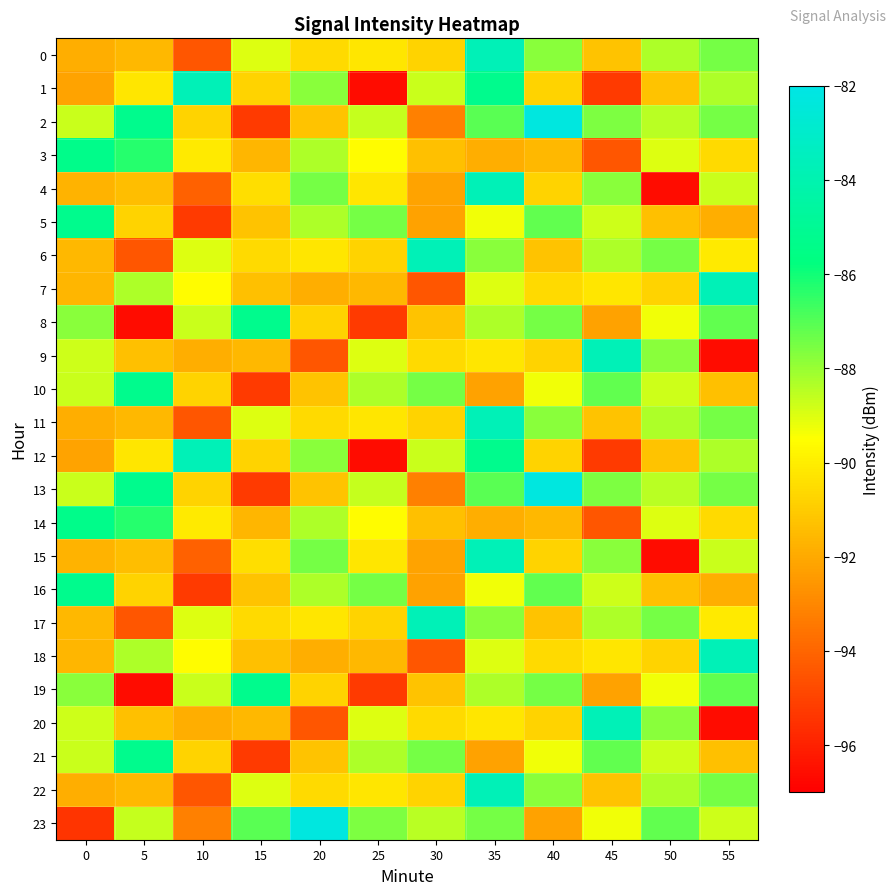

Reading right to left, extract all data points from this chart.

0: 55=-87.5	50=-88.3	45=-91.2	40=-87.8	35=-83.7	30=-90.7	25=-90.2	20=-90.6	15=-89.0	10=-94.4	5=-91.6	0=-91.9
1: 55=-88.3	50=-91.2	45=-95.3	40=-90.8	35=-85.2	30=-88.7	25=-96.6	20=-87.8	15=-90.7	10=-83.7	5=-90.2	0=-92.2
2: 55=-87.5	50=-88.5	45=-87.6	40=-82.3	35=-87.1	30=-93.2	25=-88.6	20=-91.2	15=-95.3	10=-90.8	5=-85.2	0=-88.7
3: 55=-90.6	50=-89.0	45=-94.4	40=-91.6	35=-91.9	30=-91.3	25=-89.6	20=-88.3	15=-91.7	10=-90.1	5=-86.3	0=-85.4
4: 55=-88.7	50=-96.6	45=-87.8	40=-90.7	35=-83.7	30=-92.2	25=-90.2	20=-87.5	15=-90.5	10=-94.1	5=-91.4	0=-91.7
5: 55=-91.9	50=-91.3	45=-88.8	40=-87.2	35=-89.3	30=-92.2	25=-87.5	20=-88.3	15=-91.2	10=-95.3	5=-90.8	0=-85.2
6: 55=-90.1	50=-87.5	45=-88.3	40=-91.2	35=-87.8	30=-83.7	25=-90.7	20=-90.2	15=-90.6	10=-89.0	5=-94.4	0=-91.6
7: 55=-83.7	50=-90.7	45=-90.2	40=-90.6	35=-89.0	30=-94.4	25=-91.6	20=-91.9	15=-91.3	10=-89.6	5=-88.3	0=-91.7
8: 55=-87.2	50=-89.3	45=-92.2	40=-87.5	35=-88.3	30=-91.2	25=-95.3	20=-90.8	15=-85.2	10=-88.7	5=-96.6	0=-87.8
9: 55=-96.6	50=-87.8	45=-83.7	40=-90.7	35=-90.2	30=-90.6	25=-89.0	20=-94.4	15=-91.6	10=-91.9	5=-91.3	0=-88.8
10: 55=-91.3	50=-88.8	45=-87.2	40=-89.3	35=-92.2	30=-87.5	25=-88.3	20=-91.2	15=-95.3	10=-90.8	5=-85.2	0=-88.7
11: 55=-87.5	50=-88.3	45=-91.2	40=-87.8	35=-83.7	30=-90.7	25=-90.2	20=-90.6	15=-89.0	10=-94.4	5=-91.6	0=-91.9
12: 55=-88.3	50=-91.2	45=-95.3	40=-90.8	35=-85.2	30=-88.7	25=-96.6	20=-87.8	15=-90.7	10=-83.7	5=-90.2	0=-92.2
13: 55=-87.5	50=-88.5	45=-87.6	40=-82.3	35=-87.1	30=-93.2	25=-88.6	20=-91.2	15=-95.3	10=-90.8	5=-85.2	0=-88.7
14: 55=-90.6	50=-89.0	45=-94.4	40=-91.6	35=-91.9	30=-91.3	25=-89.6	20=-88.3	15=-91.7	10=-90.1	5=-86.3	0=-85.4
15: 55=-88.7	50=-96.6	45=-87.8	40=-90.7	35=-83.7	30=-92.2	25=-90.2	20=-87.5	15=-90.5	10=-94.1	5=-91.4	0=-91.7
16: 55=-91.9	50=-91.3	45=-88.8	40=-87.2	35=-89.3	30=-92.2	25=-87.5	20=-88.3	15=-91.2	10=-95.3	5=-90.8	0=-85.2
17: 55=-90.1	50=-87.5	45=-88.3	40=-91.2	35=-87.8	30=-83.7	25=-90.7	20=-90.2	15=-90.6	10=-89.0	5=-94.4	0=-91.6
18: 55=-83.7	50=-90.7	45=-90.2	40=-90.6	35=-89.0	30=-94.4	25=-91.6	20=-91.9	15=-91.3	10=-89.6	5=-88.3	0=-91.7
19: 55=-87.2	50=-89.3	45=-92.2	40=-87.5	35=-88.3	30=-91.2	25=-95.3	20=-90.8	15=-85.2	10=-88.7	5=-96.6	0=-87.8
20: 55=-96.6	50=-87.8	45=-83.7	40=-90.7	35=-90.2	30=-90.6	25=-89.0	20=-94.4	15=-91.6	10=-91.9	5=-91.3	0=-88.8
21: 55=-91.3	50=-88.8	45=-87.2	40=-89.3	35=-92.2	30=-87.5	25=-88.3	20=-91.2	15=-95.3	10=-90.8	5=-85.2	0=-88.7
22: 55=-87.5	50=-88.3	45=-91.2	40=-87.8	35=-83.7	30=-90.7	25=-90.2	20=-90.6	15=-89.0	10=-94.4	5=-91.6	0=-91.9
23: 55=-88.8	50=-87.2	45=-89.3	40=-92.2	35=-87.5	30=-88.5	25=-87.6	20=-82.3	15=-87.1	10=-93.2	5=-88.6	0=-95.5